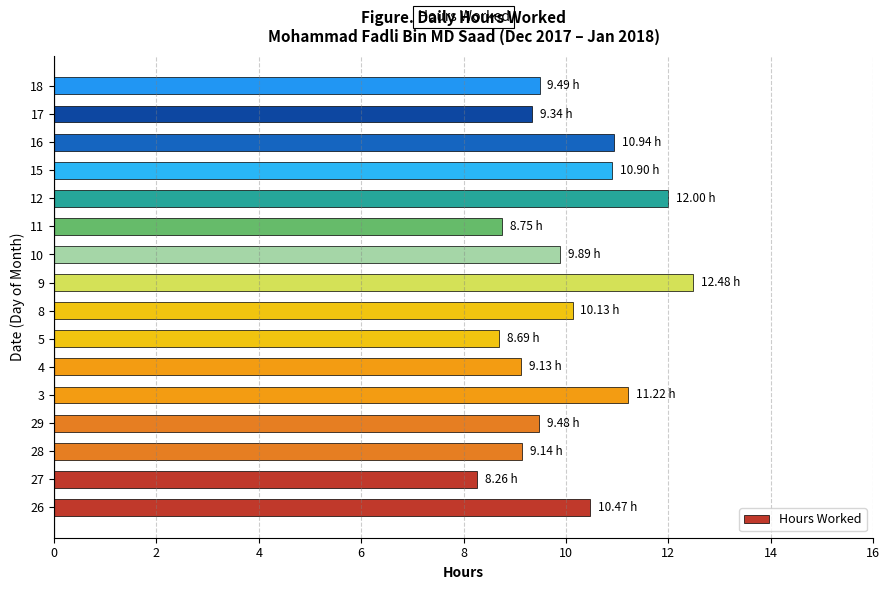

What is the difference between the values at 3 and 27?

3.0